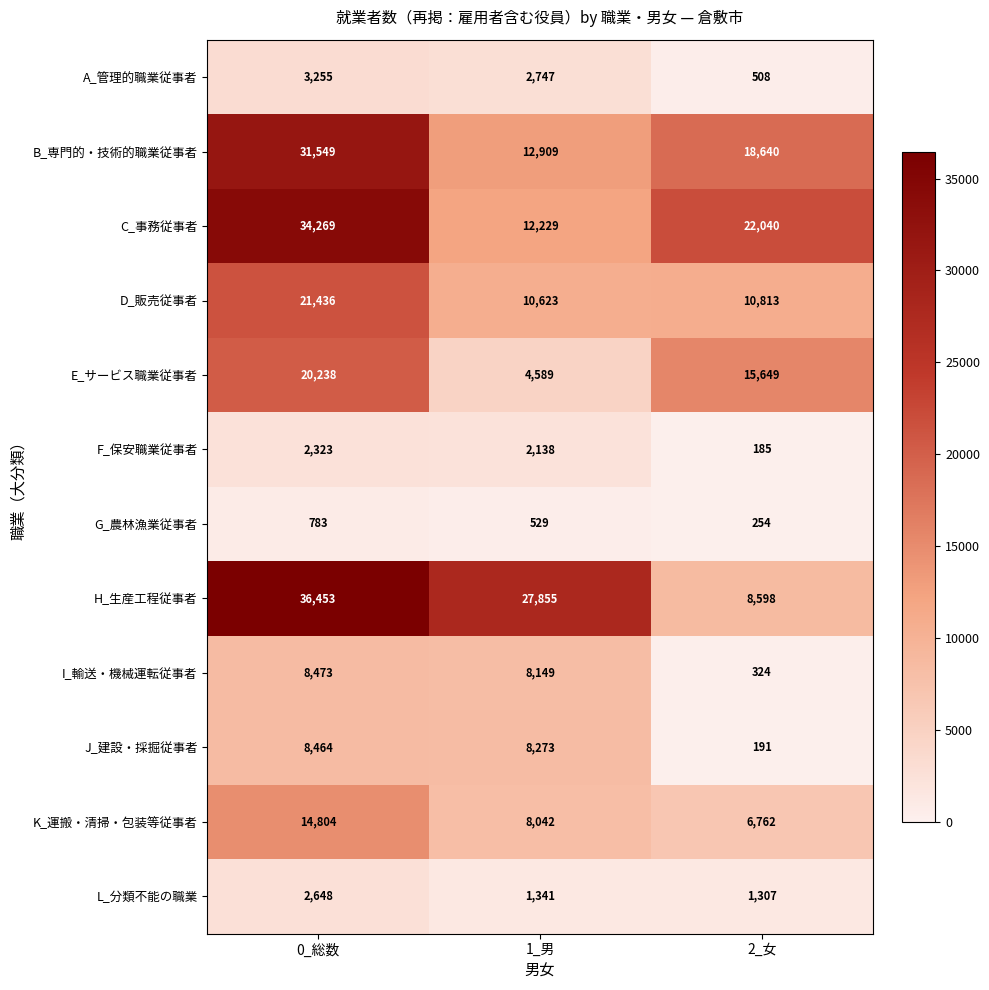

At which category does the chart reach its minimum across all series?

2_女